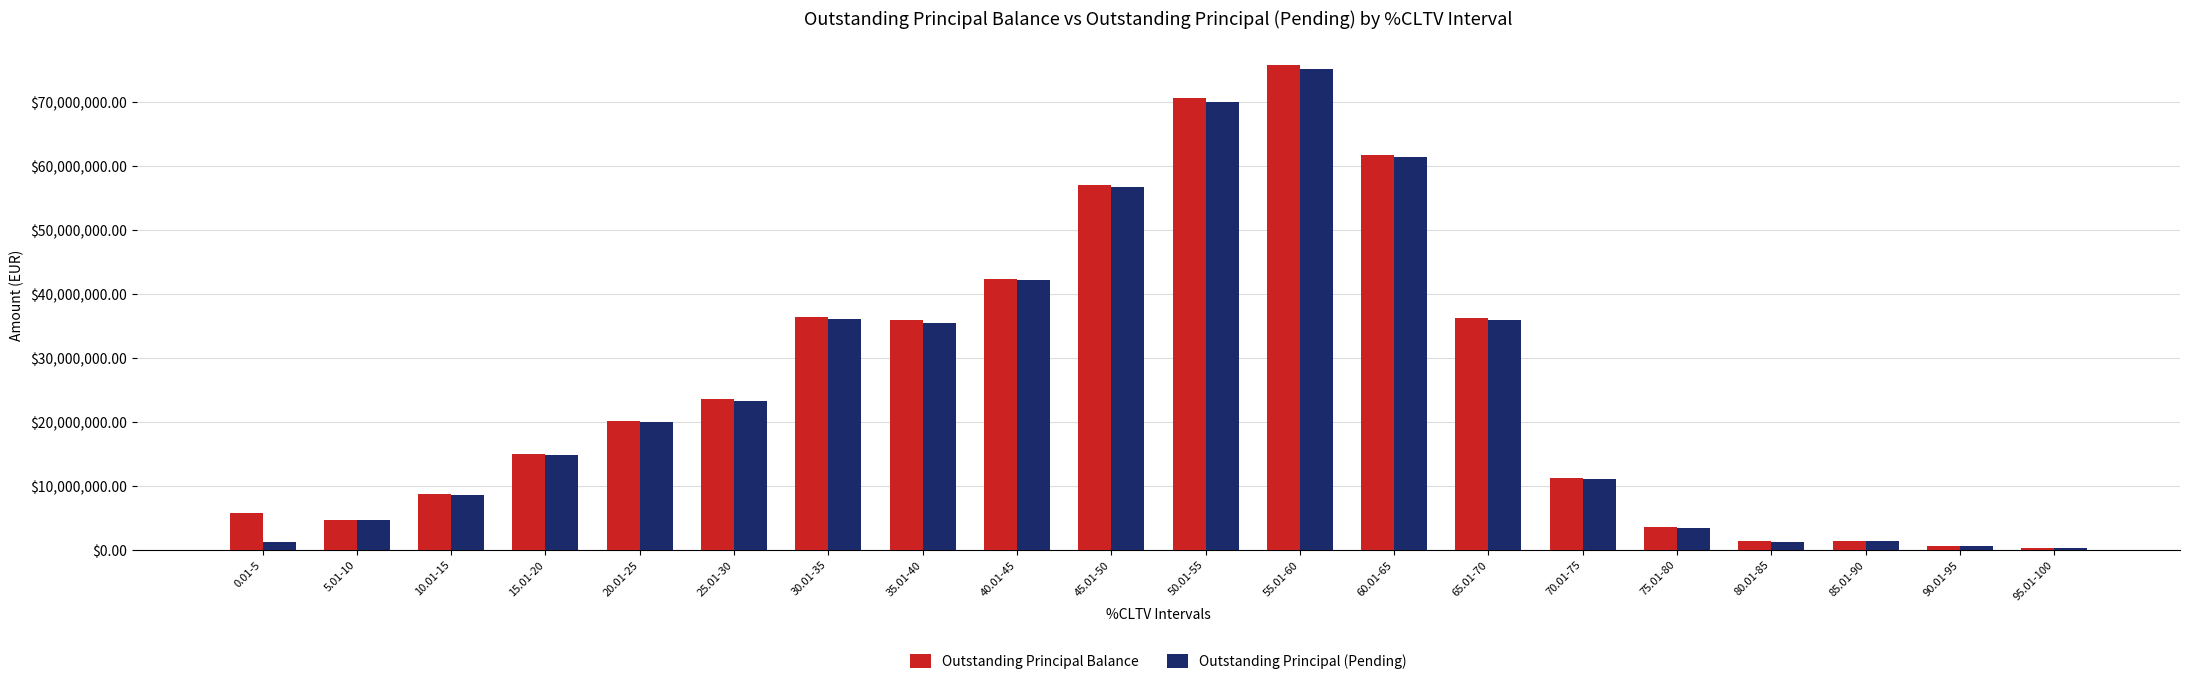

Between 40.01-45 and 85.01-90, which series saw the biggest shift?

Outstanding Principal Balance